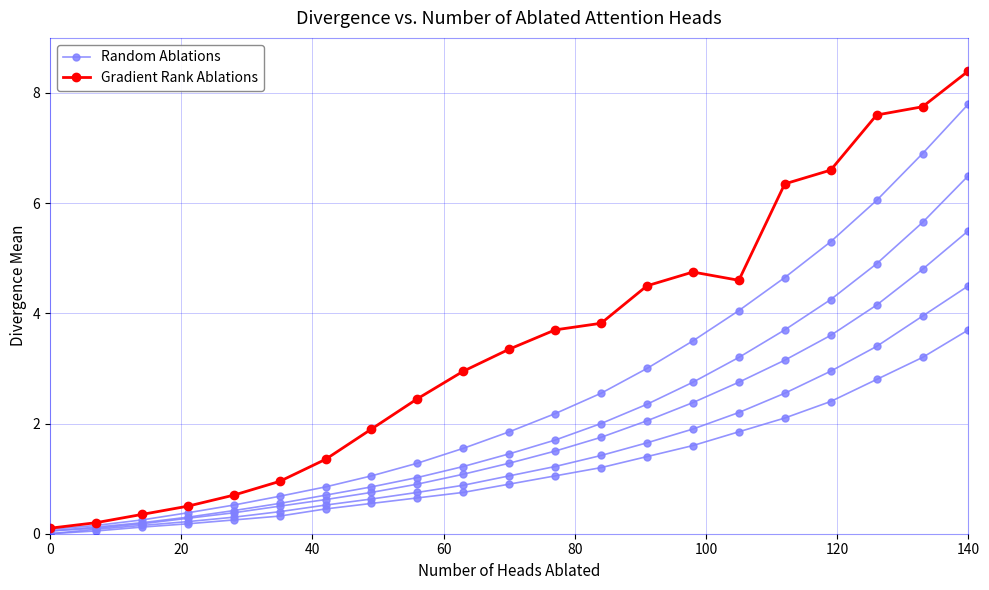

How many positive values does the Random Ablations series have?

20